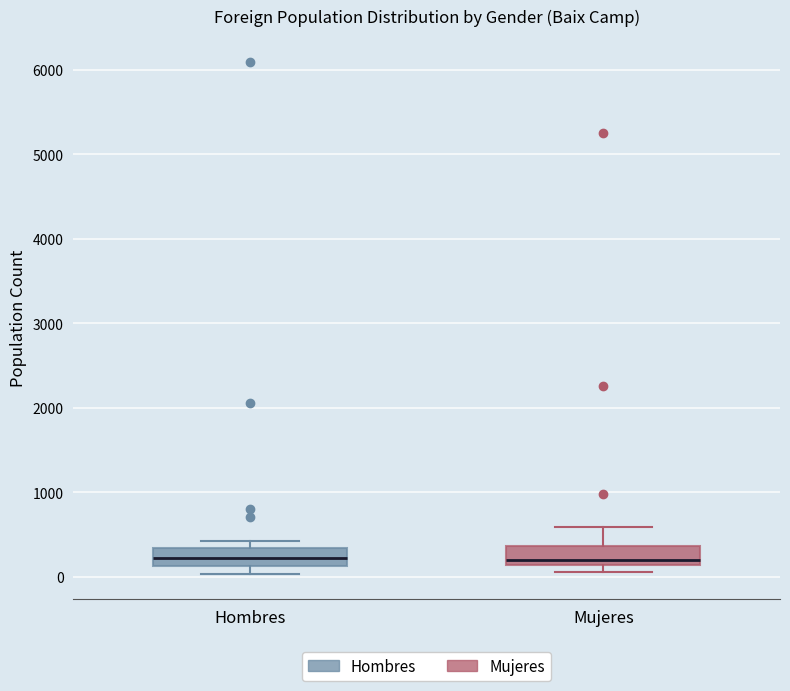

Reading left to right, read every box against the y-axis: the position of its median line, the range the box covers, and the ends of its whiskers. The values are not printed on the chart, so give them approximately, as read against the axis.

Hombres: median 200, box 100 to 300, whiskers 0 to 400
Mujeres: median 200, box 100 to 400, whiskers 100 (just below the box's lower edge) to 600